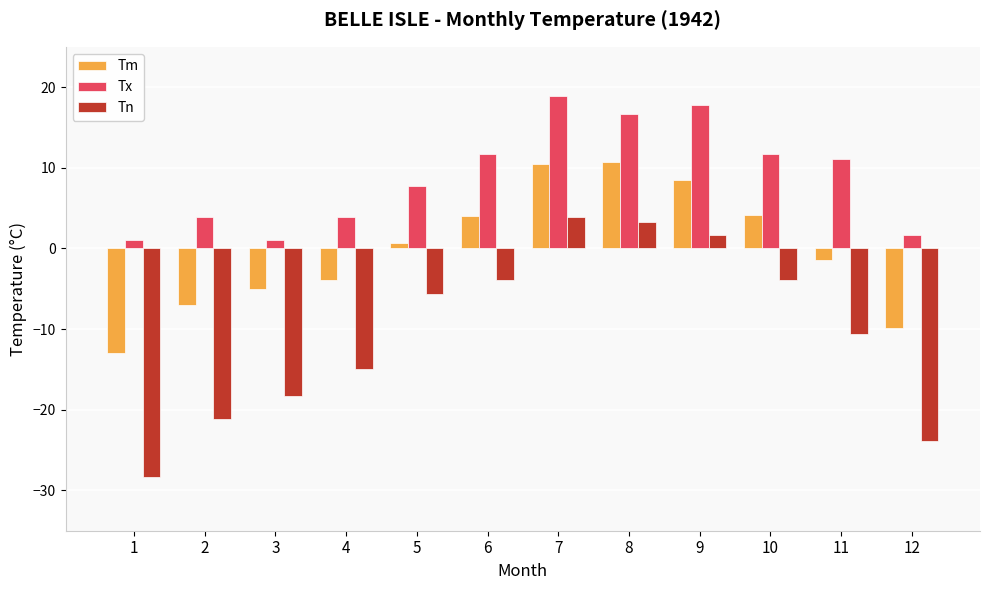

Which category has the highest value in the Tn series?

7